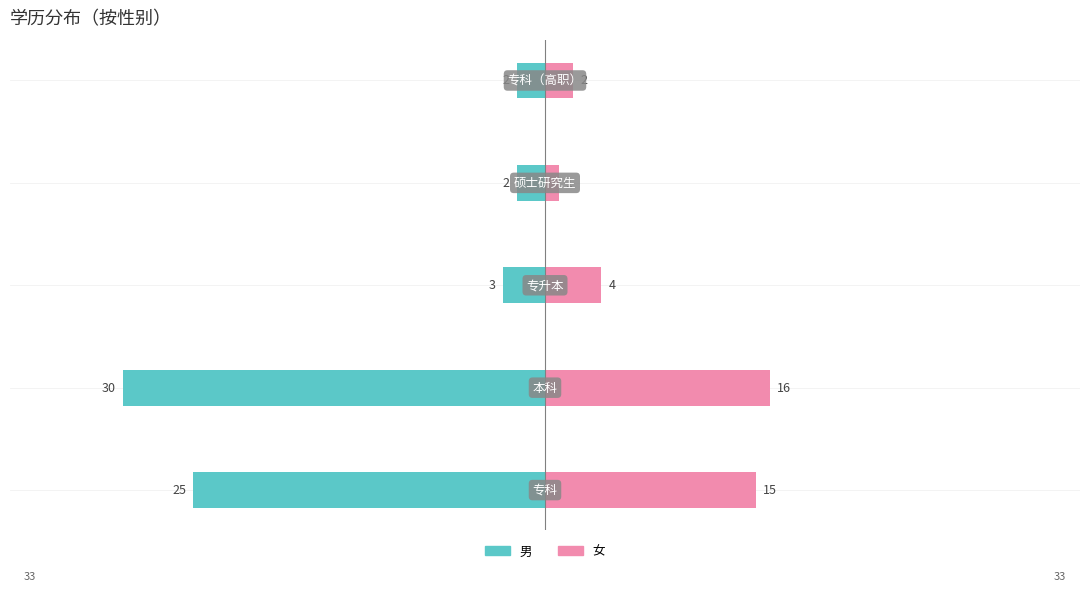

Is the value of 男 at 3 greater than the value of 女 at 2?

No